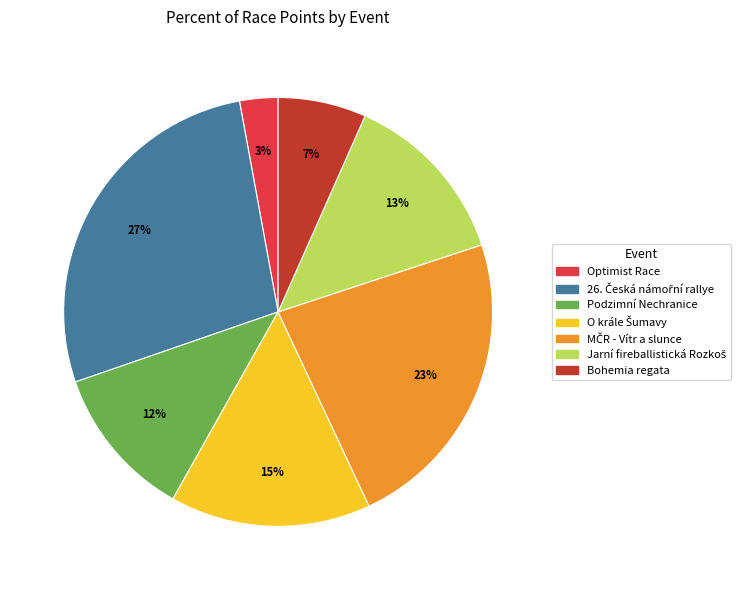

To the nearest percent, what is the average slice percentage?

14%